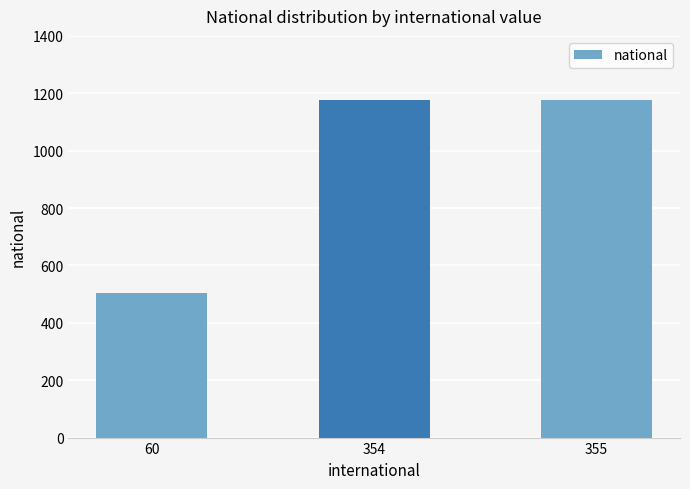

What is the sum of the values at 60 and 355?

1682